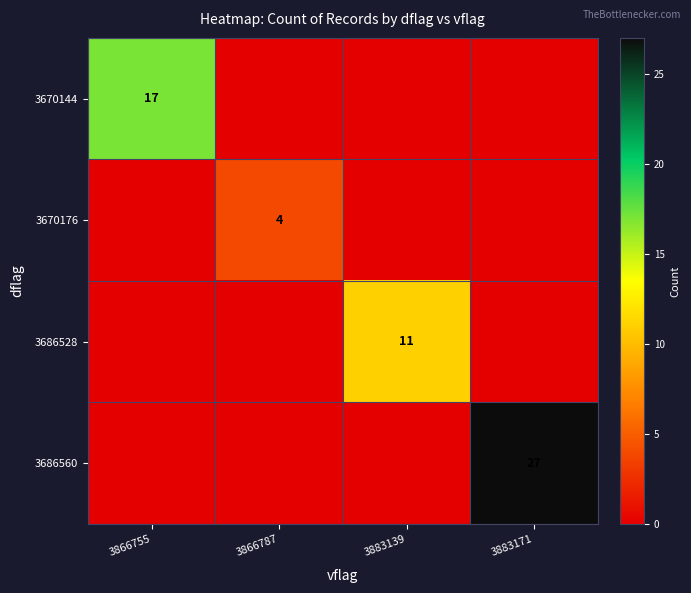

Which category has the lowest value across all series?

3866787